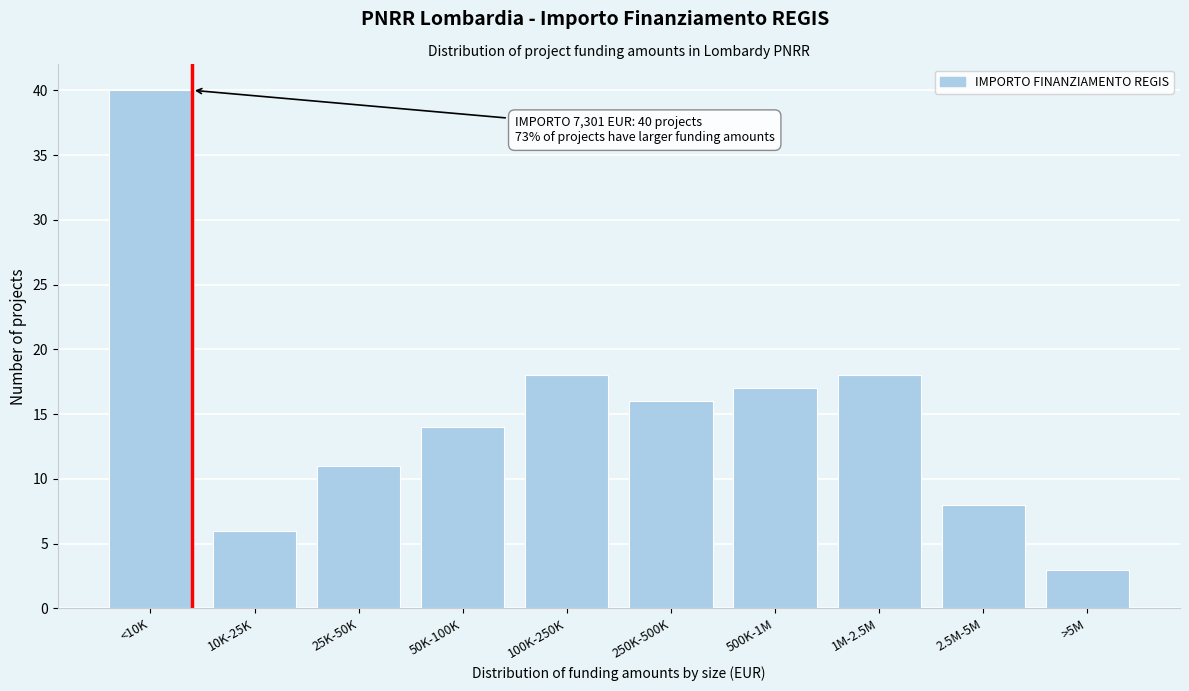

Reading left to right, extract all data points from this chart.

<10K=40	10K-25K=6	25K-50K=11	50K-100K=14	100K-250K=18	250K-500K=16	500K-1M=17	1M-2.5M=18	2.5M-5M=8	>5M=3